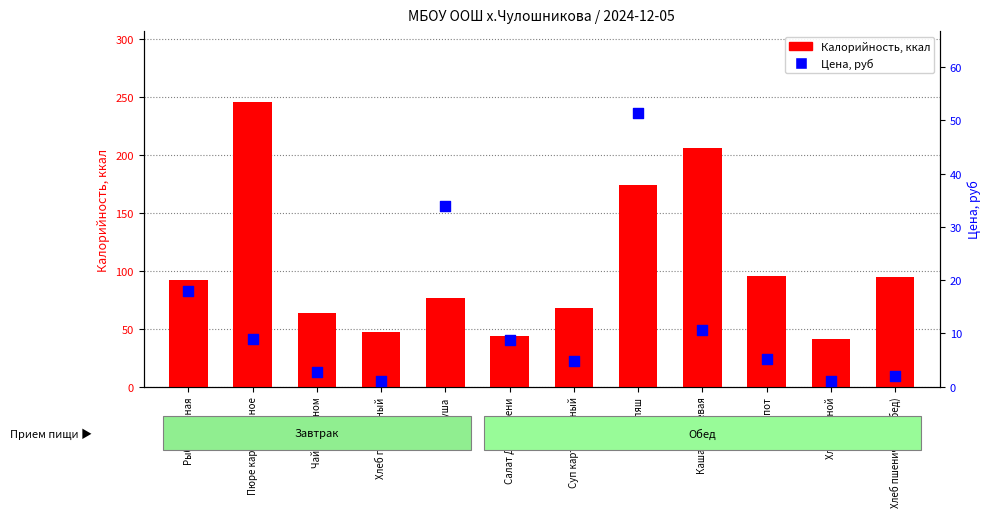

What is the total value across all series at Хлеб ржаной?

41.8